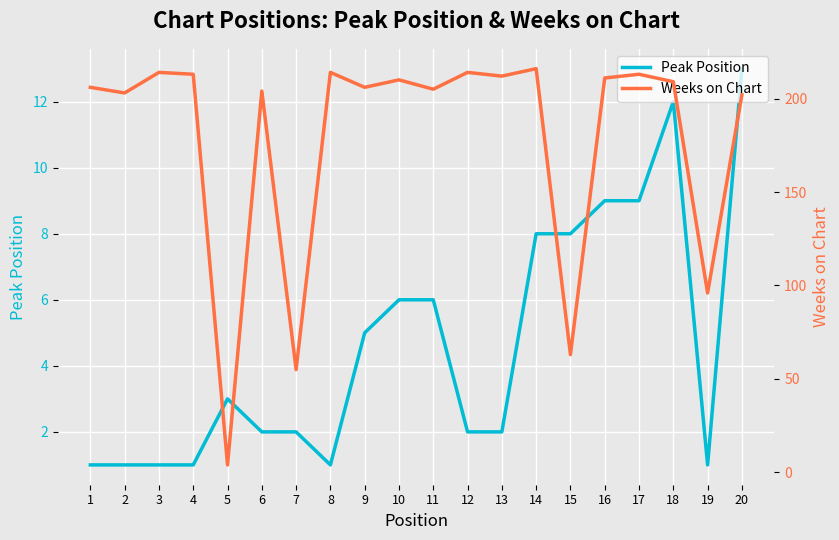

At which label is Peak Position closest to 7?

10